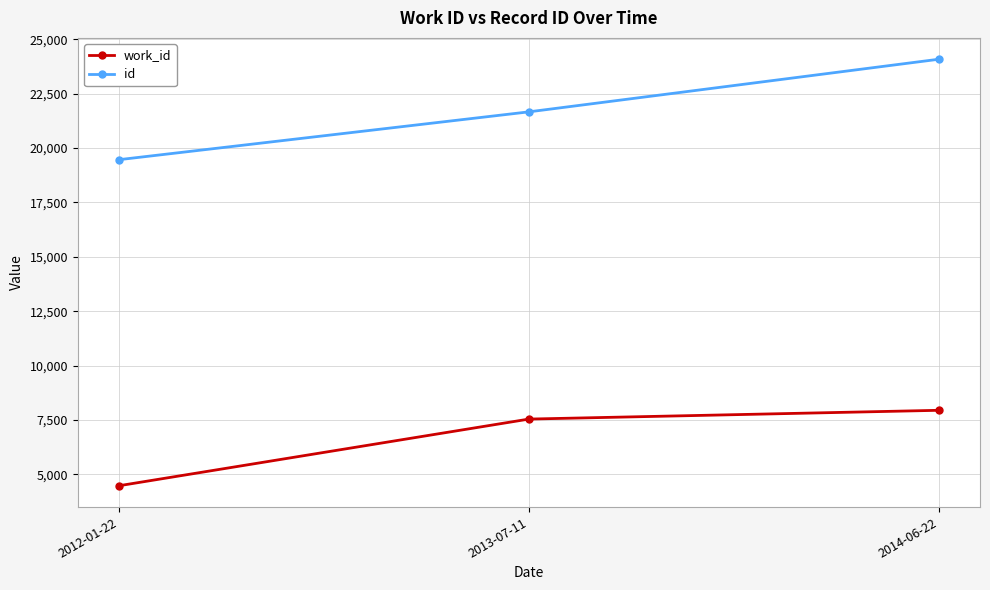

How many lines are shown in the chart?

2